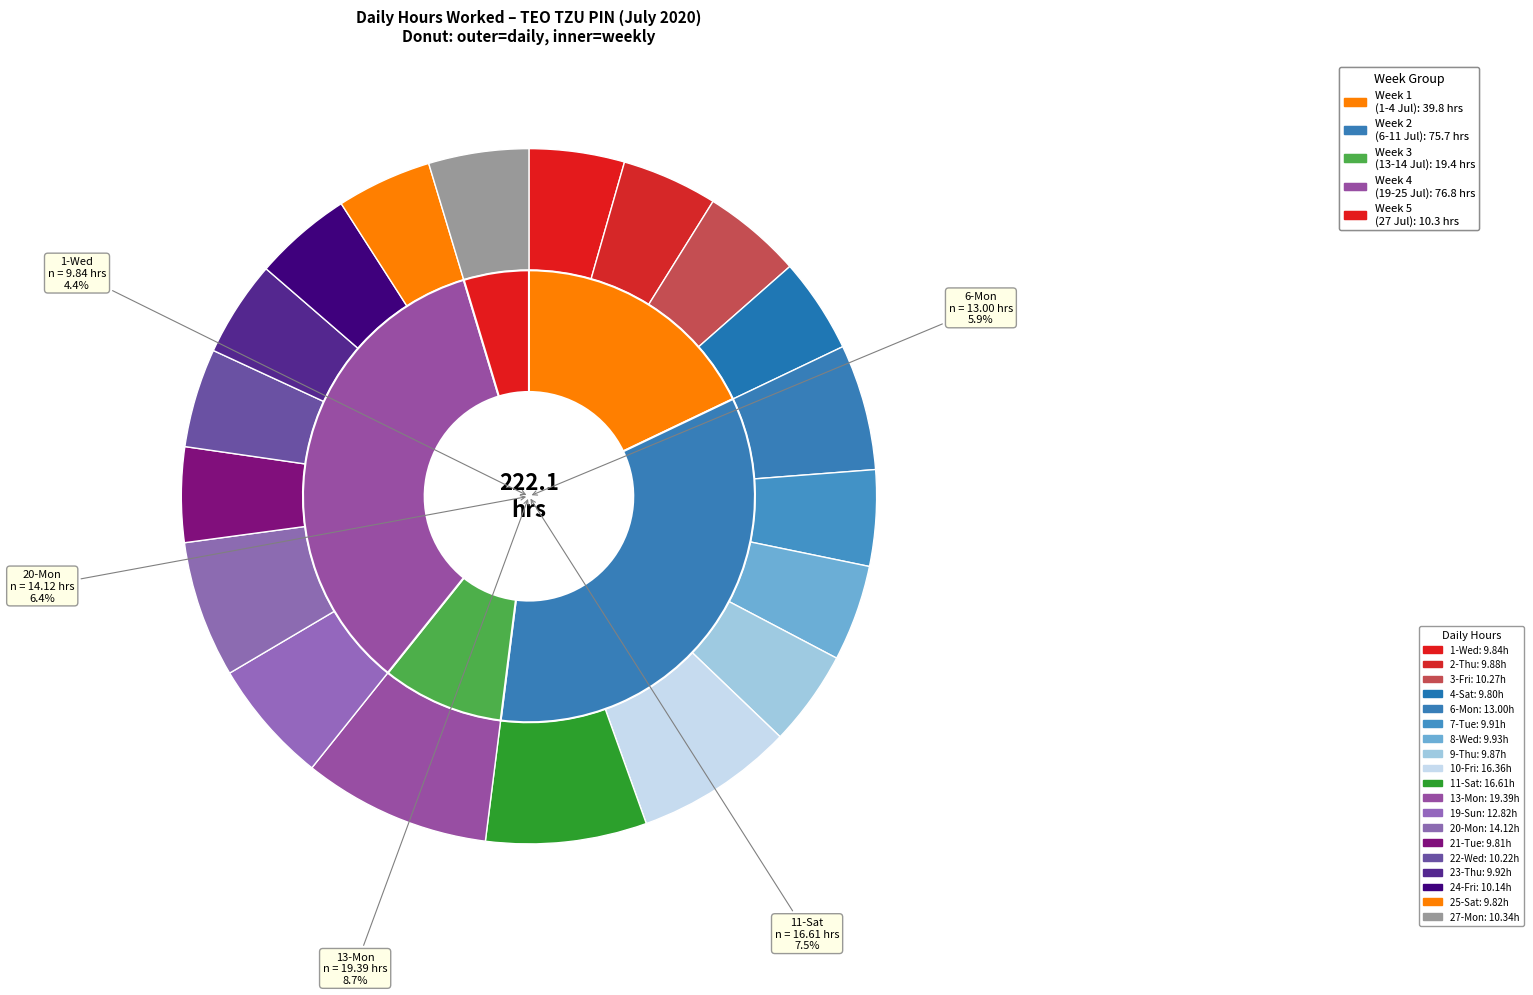

Rank the categories by value from lowest to highest.

4-Sat, 21-Tue, 25-Sat, 1-Wed, 9-Thu, 2-Thu, 7-Tue, 23-Thu, 8-Wed, 24-Fri, 22-Wed, 3-Fri, 27-Mon, 19-Sun, 6-Mon, 20-Mon, 10-Fri, 11-Sat, 13-Mon